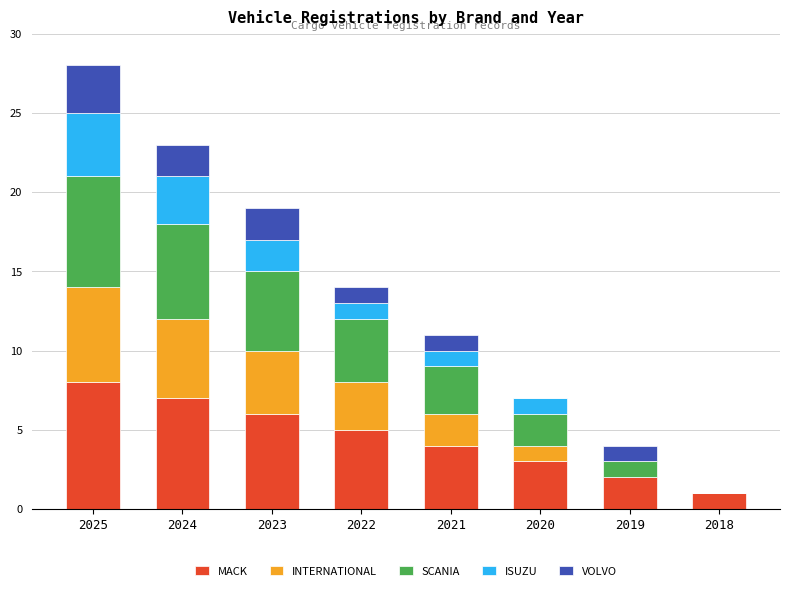

What are all the series names shown in the legend?

MACK, INTERNATIONAL, SCANIA, ISUZU, VOLVO